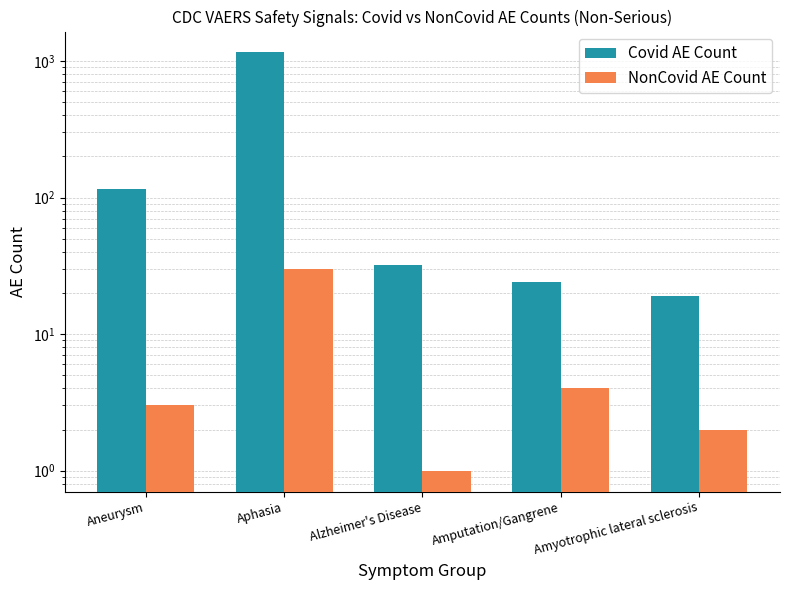

Which series has the largest total across all categories?

Covid AE Count